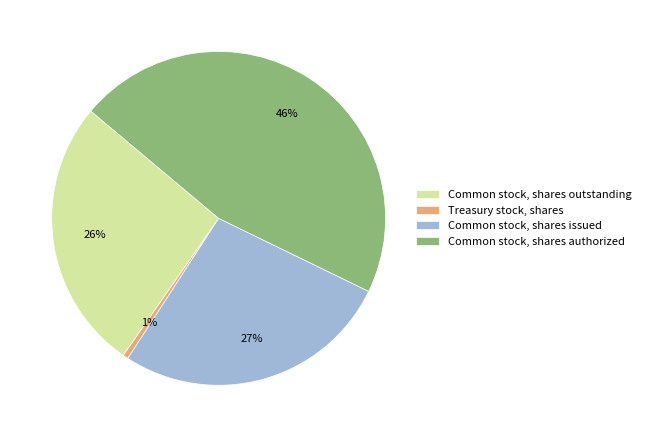

Approximately how many times larger is the value at Common stock, shares outstanding compared to Common stock, shares authorized?

0.6